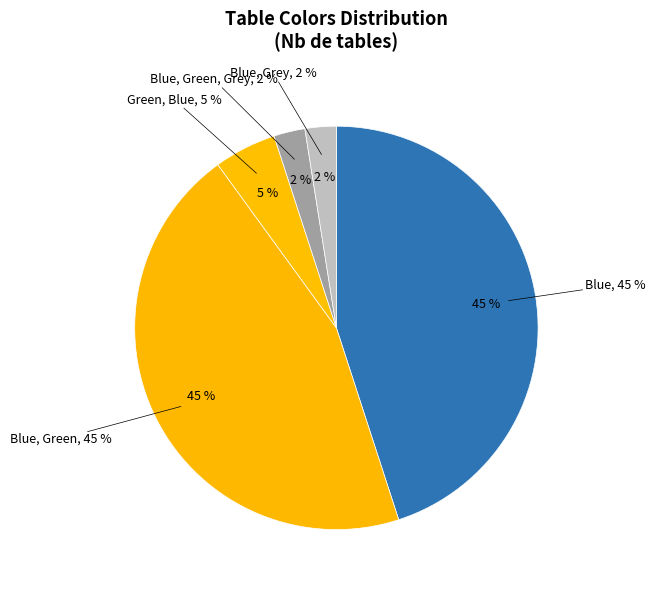

Is there any slice that represents more than half of the pie?

Yes